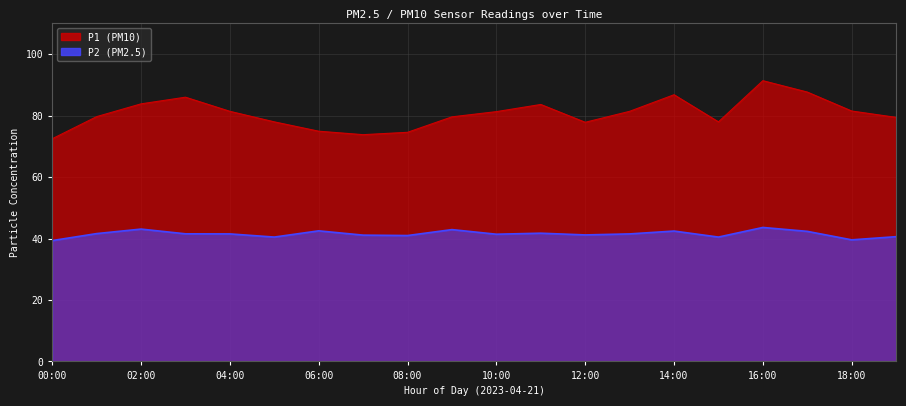

What is the label of the 10th point from the right?

10:00